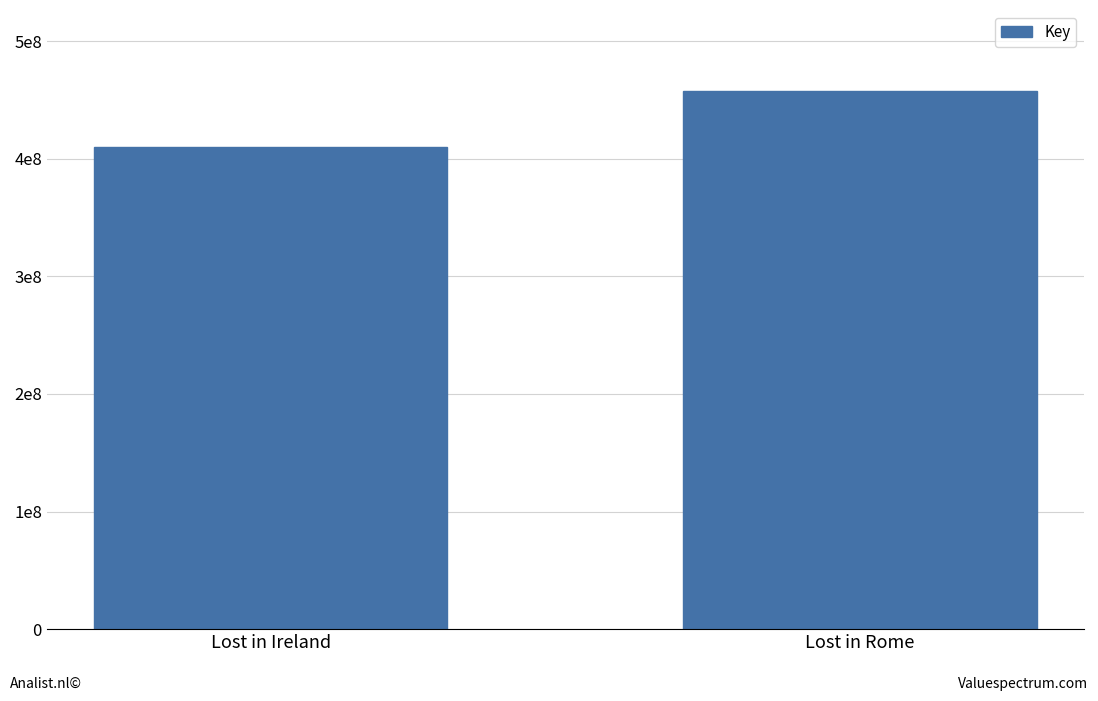

Reading left to right, what are all the values shown in this chart?

410349025	457923228